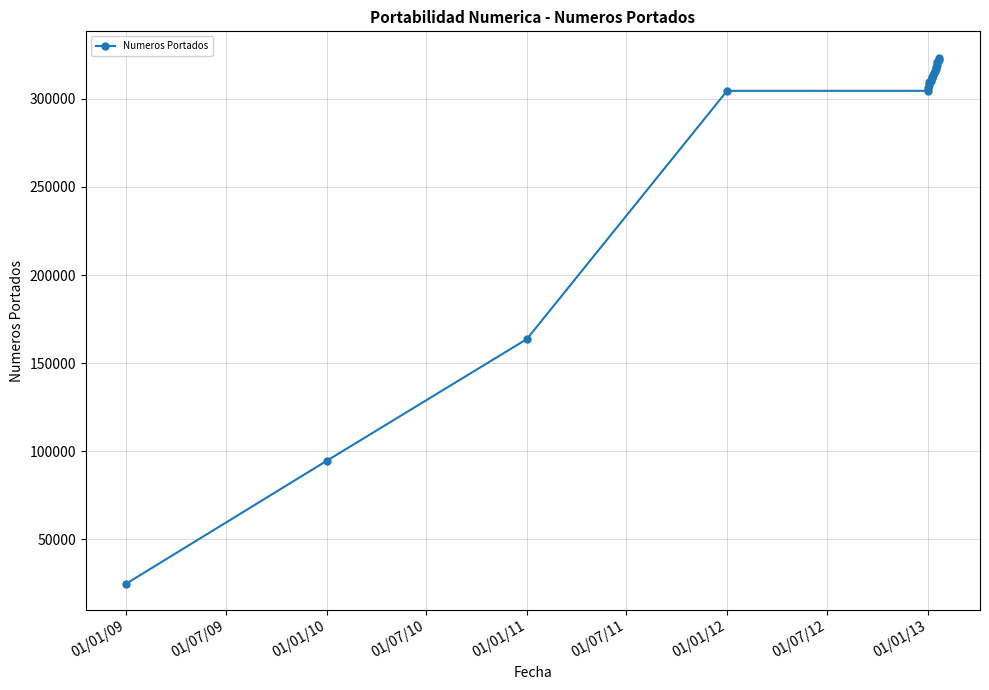

How many lines are shown in the chart?

1